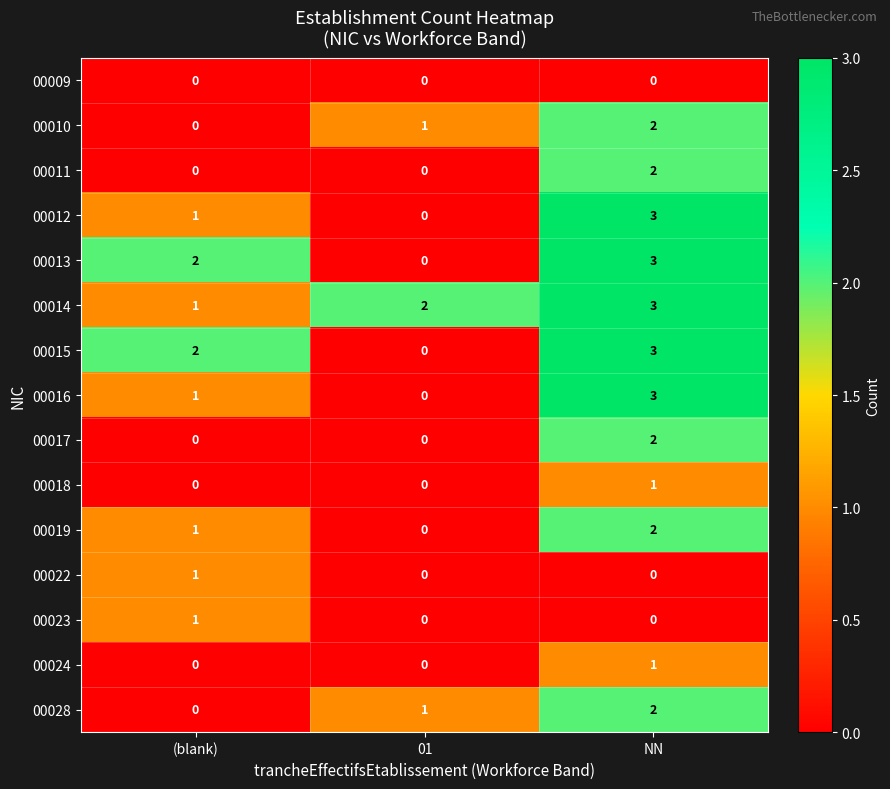

Is it true that 00010 equals 0 at (blank)?

True